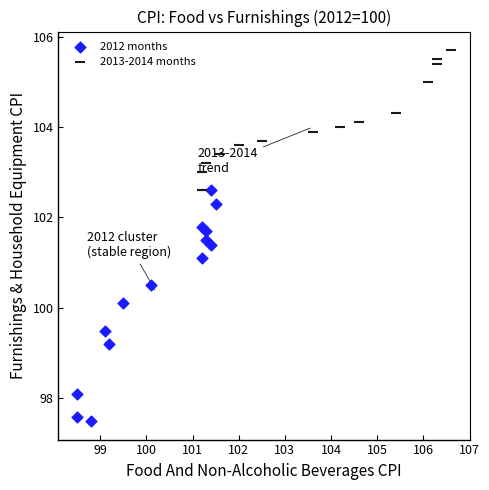

Which series contains the lowest Y value?

2012 months